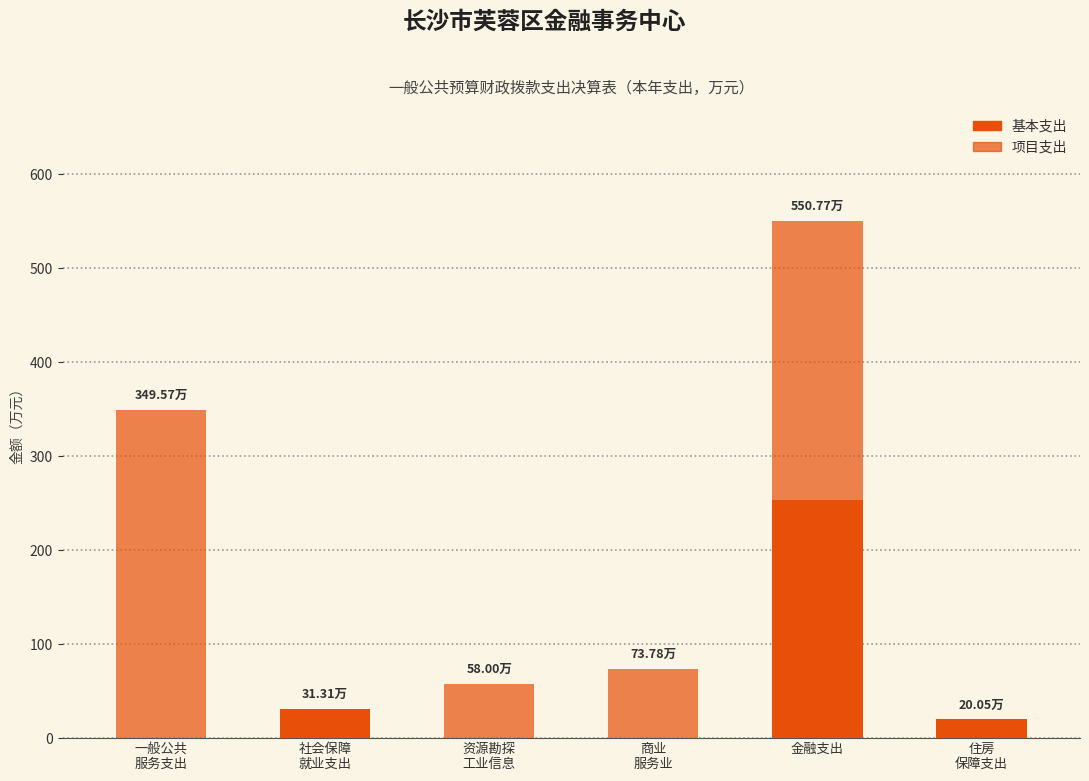

How many data points in 基本支出 are above 20?

3